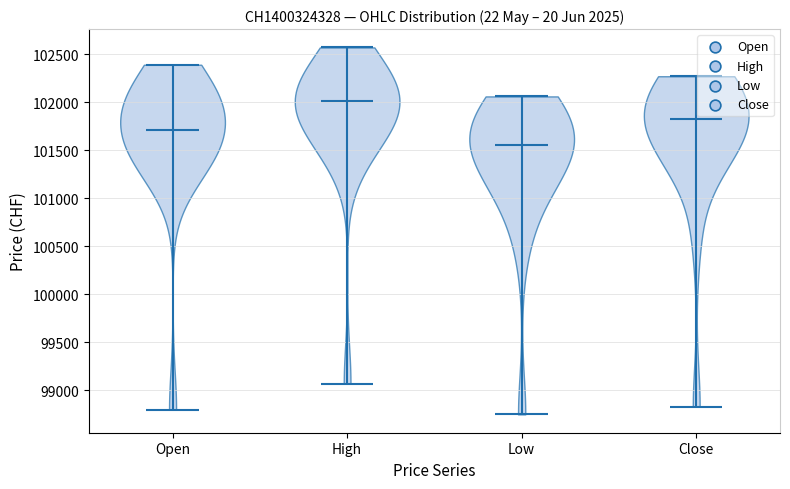

Reading left to right, read every violin against the y-axis: where its median line is, and the lowest and highest points it reaches. The values are not printed on the chart, so give them approximately, as read against the axis.

Open: median line 101700, lowest point 98800, highest point 102400
High: median line 102000, lowest point 99050, highest point 102550
Low: median line 101550, lowest point 98750, highest point 102050
Close: median line 101850, lowest point 98850, highest point 102250